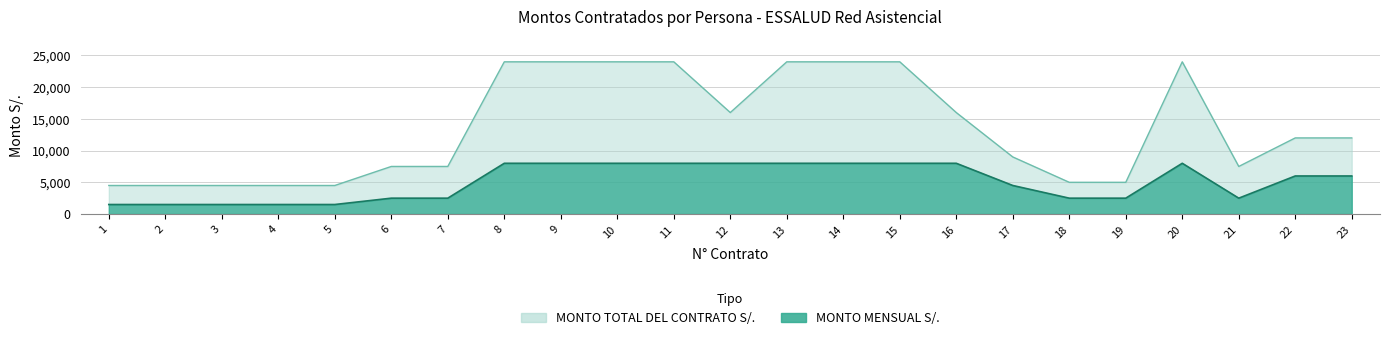

Count the number of categories in the chart.

23